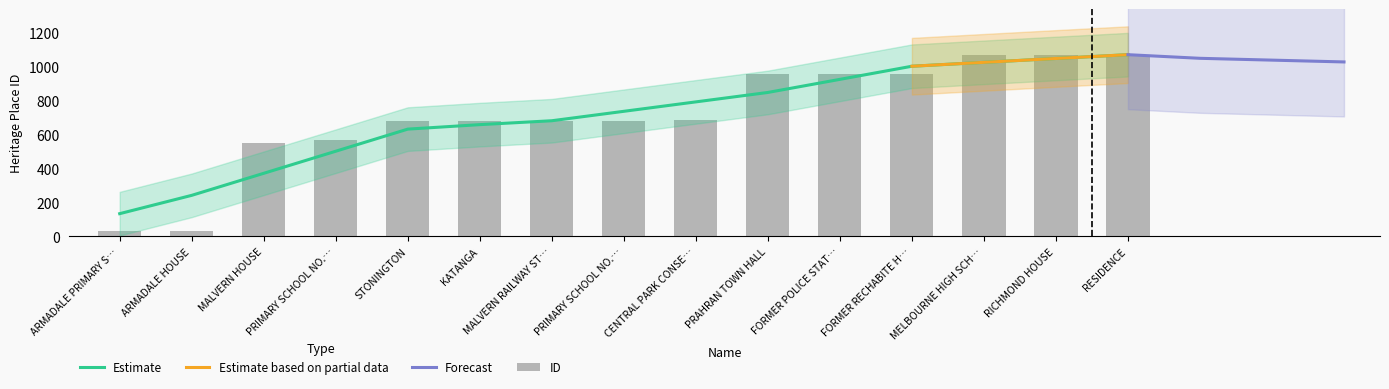

Reading left to right, list all the values displayed in this chart.

29	30	551	569	679	680	682	683	684	957	958	960	1069	1071	1072